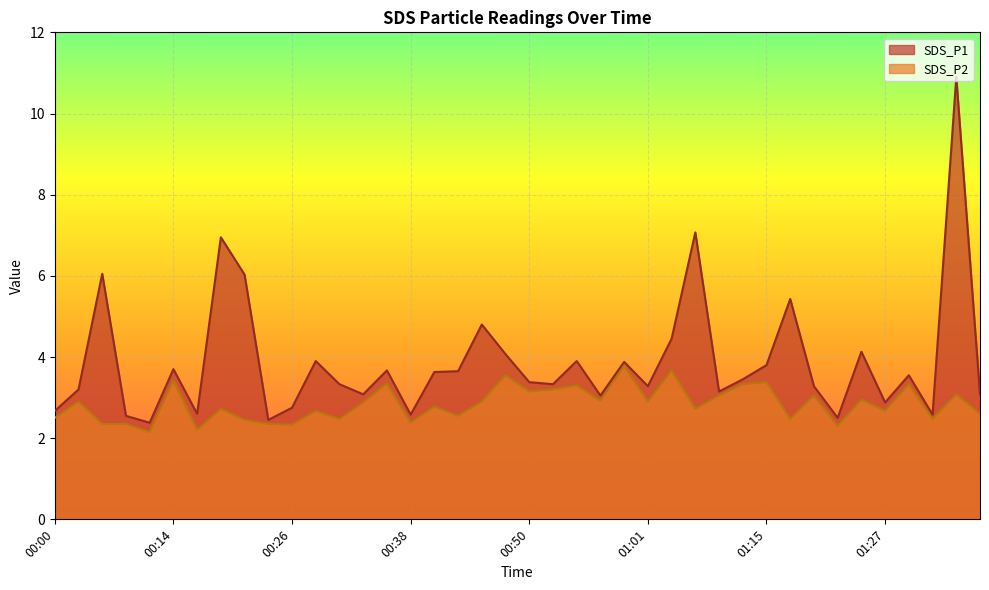

Which label corresponds to the largest value in the chart?

01:34